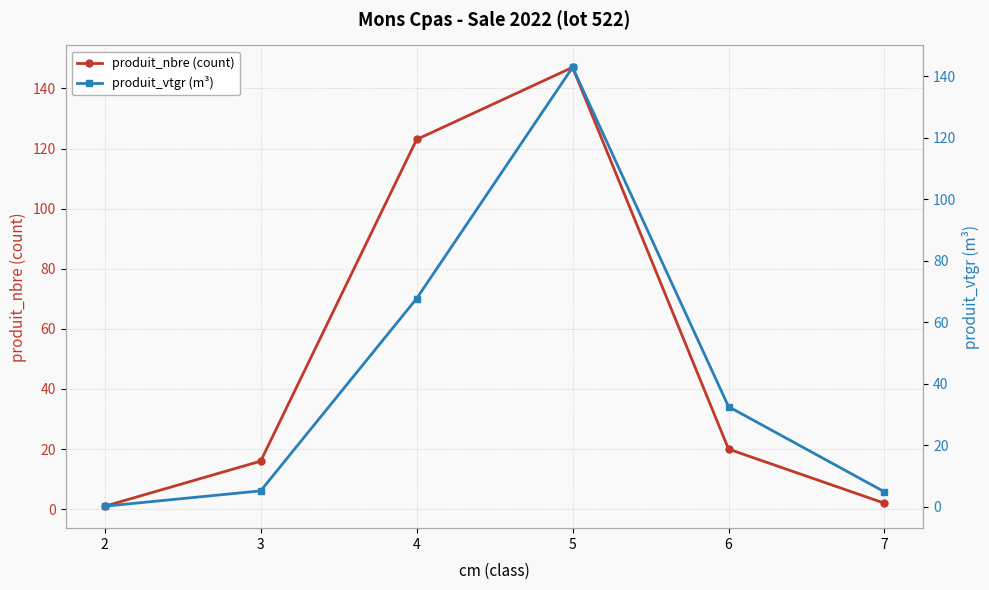

True or false: produit_vtgr (m³) and produit_nbre (count) cross at least once.

True